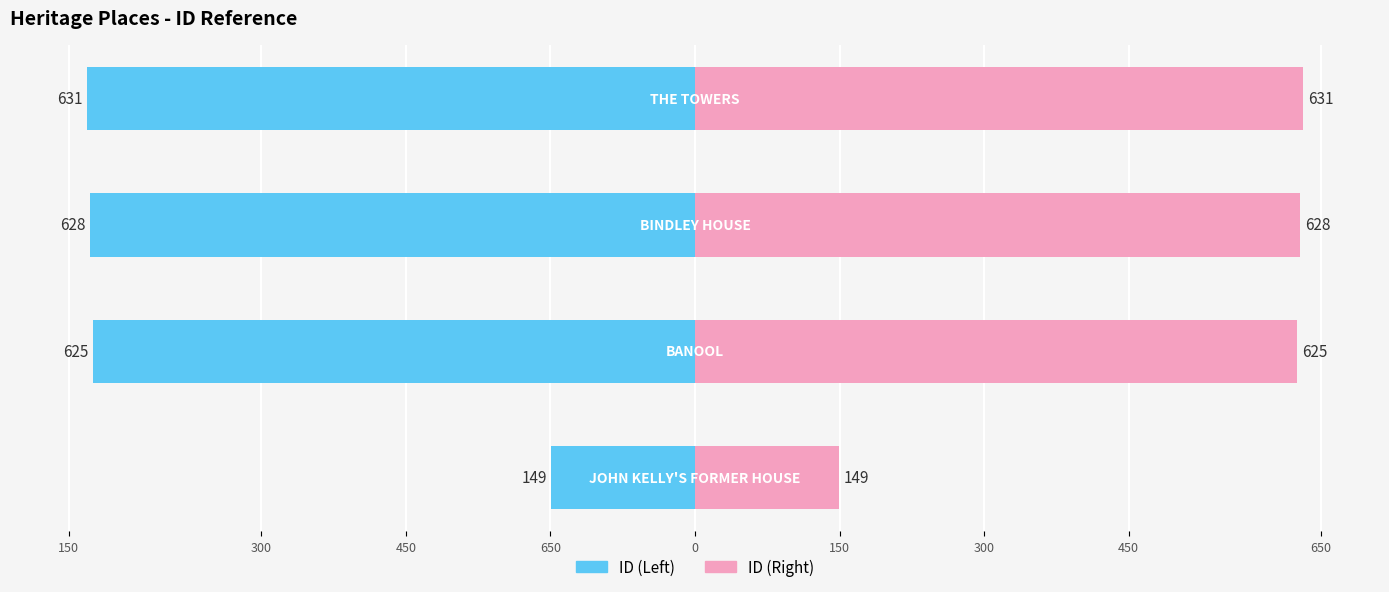

What is the approximate value of ID (Right) at 300?

628